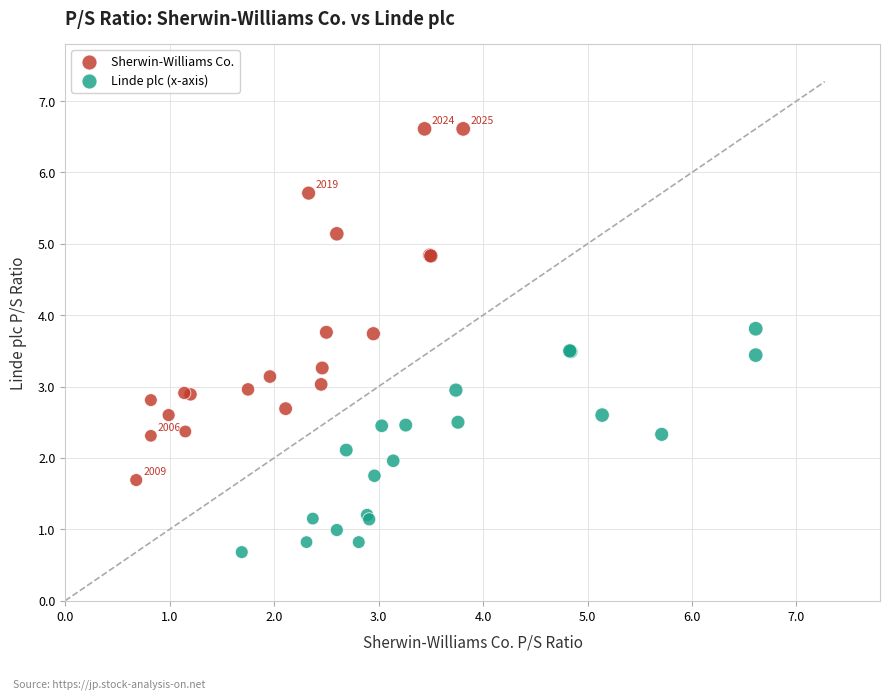

Which series contains the highest Y value?

Sherwin-Williams Co.